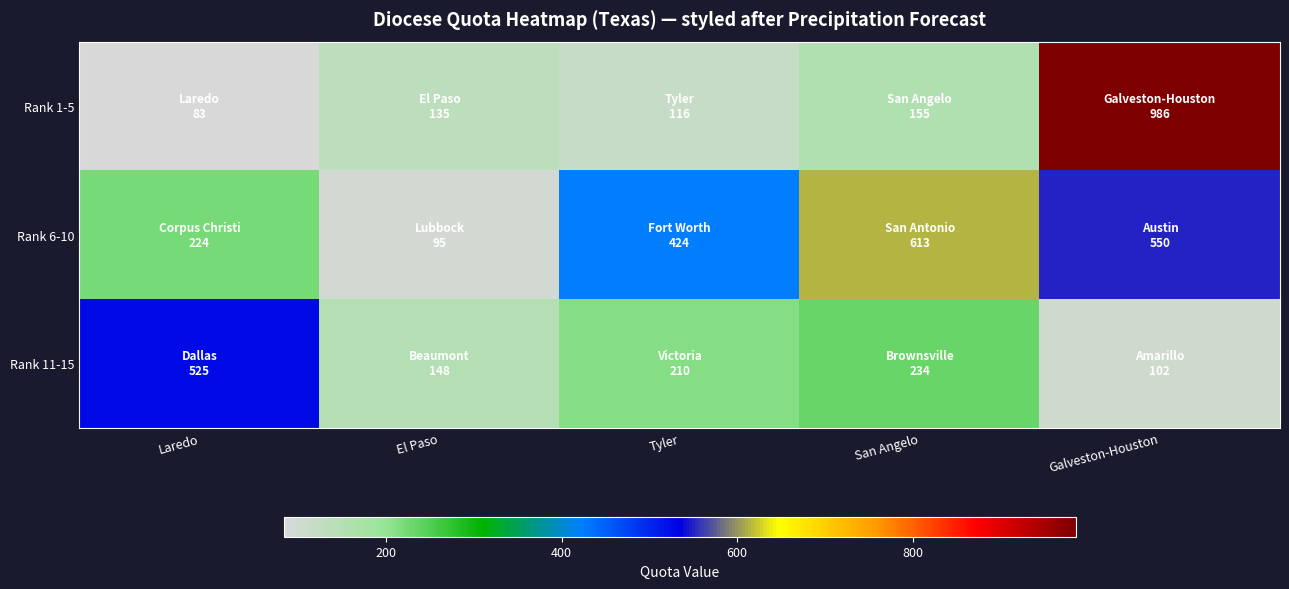

Reading left to right, what are all the values shown in this chart?

Rank 1-5: Laredo=83	El Paso=135	Tyler=116	San Angelo=155	Galveston-Houston=986
Rank 6-10: Laredo=224	El Paso=95	Tyler=424	San Angelo=613	Galveston-Houston=550
Rank 11-15: Laredo=525	El Paso=148	Tyler=210	San Angelo=234	Galveston-Houston=102